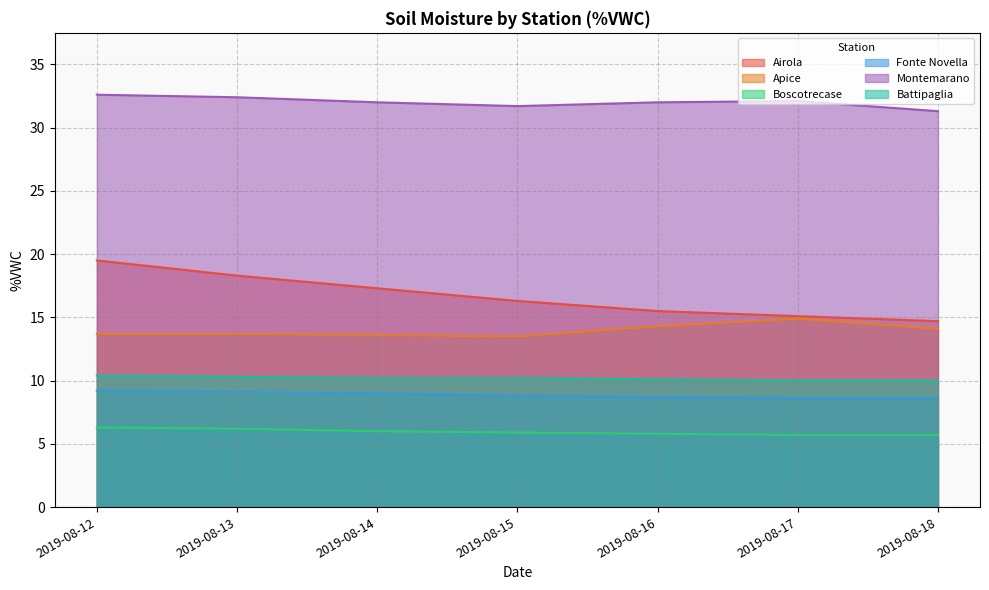

Which series has the largest total across all categories?

Montemarano